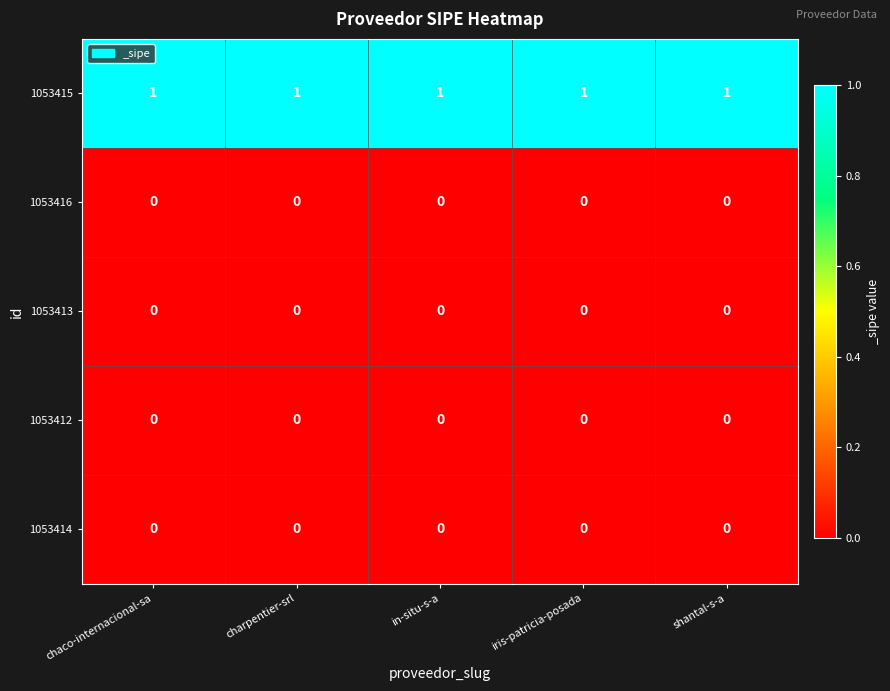

What is the sum of all 1053415 values?

5